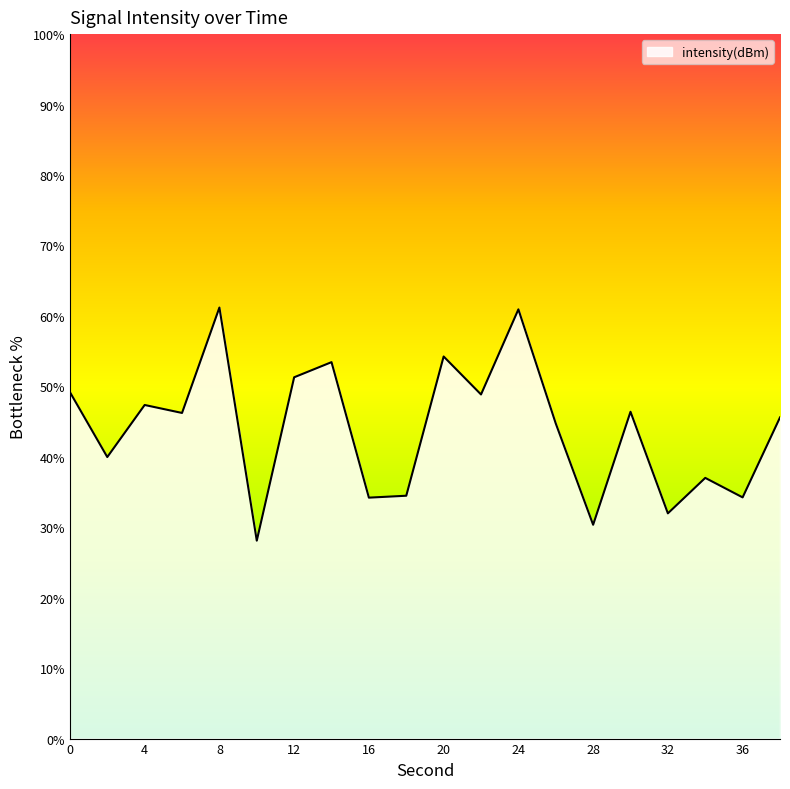

What is the smallest value displayed?

28.1